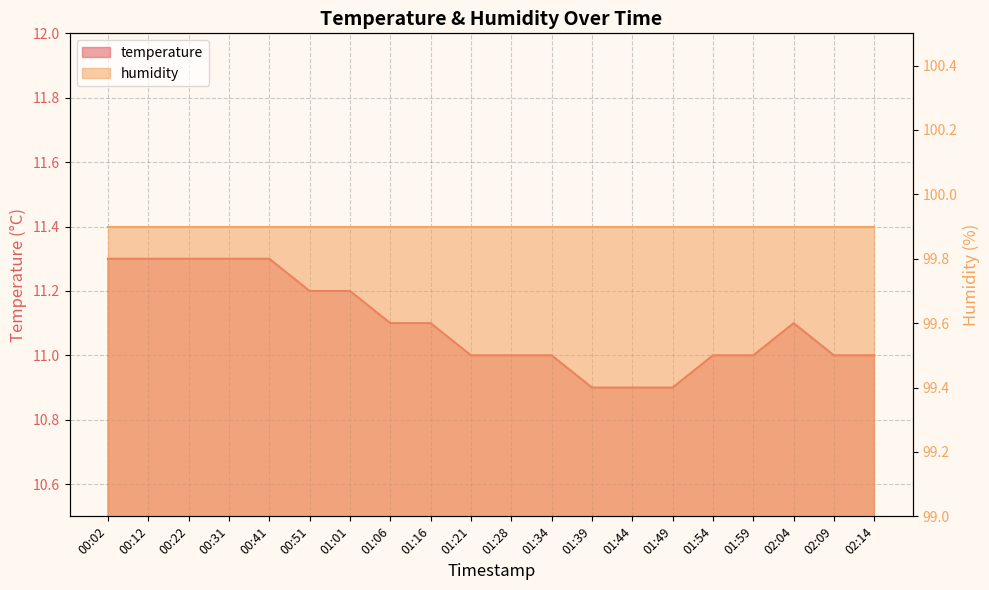

Rank the categories by value from highest to lowest.

00:02, 00:12, 00:22, 00:31, 00:41, 00:51, 01:01, 01:06, 01:16, 02:04, 01:21, 01:28, 01:34, 01:54, 01:59, 02:09, 02:14, 01:39, 01:44, 01:49